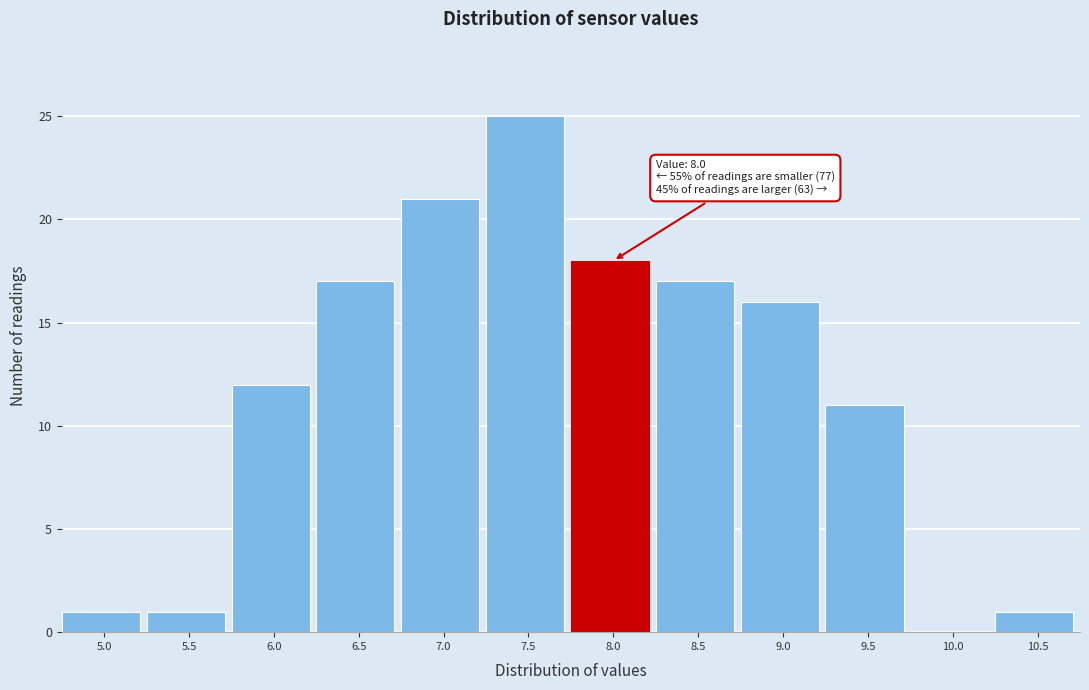

Reading left to right, extract all data points from this chart.

5.0=1	5.5=1	6.0=12	6.5=17	7.0=21	7.5=25	8.0=18	8.5=17	9.0=16	9.5=11	10.0=0	10.5=1